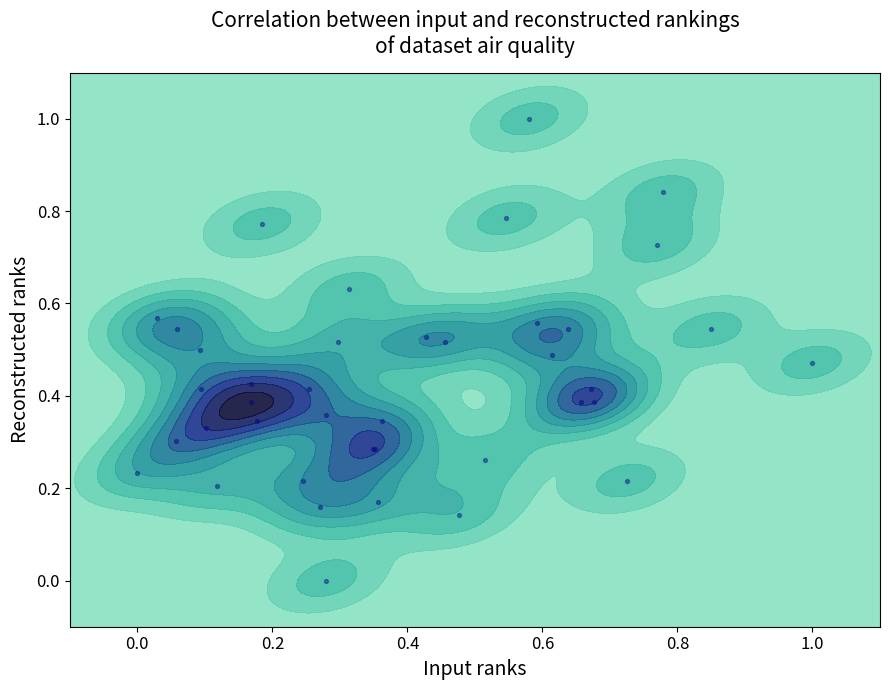

Reading left to right, list all the values displayed in this chart.

0.3	0.0	0.5	0.2	0.5	0.3	0.2	0.5	0.3	0.4	0.4	0.4	0.2	0.4	0.1	0.5	0.2	0.3	0.4	0.2	0.3	0.2	0.3	0.5	0.6	0.7	0.4	0.6	0.8	0.6	0.4	0.8	0.3	1.0	0.4	0.5	0.5	0.8	0.5	0.5